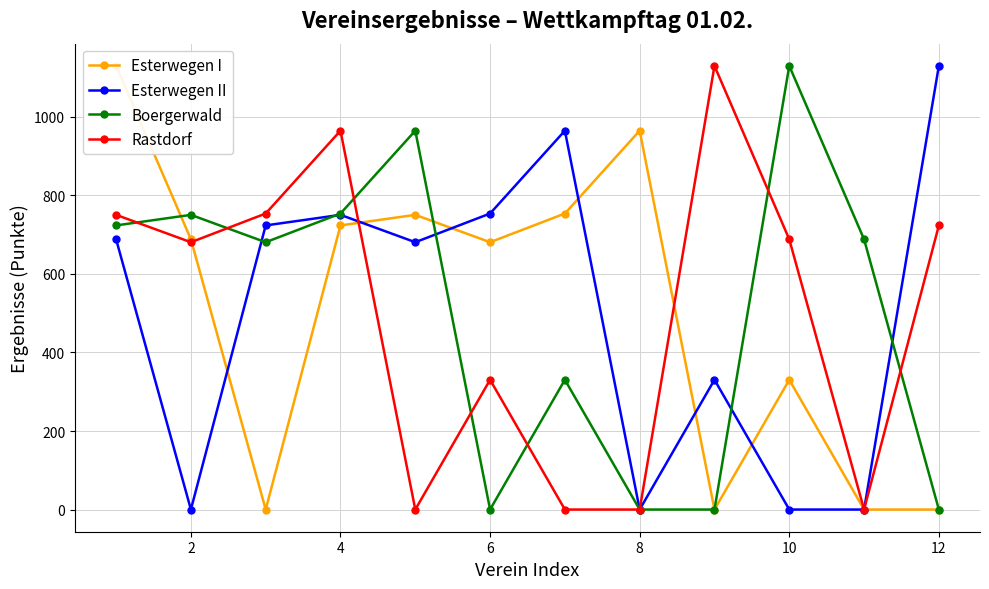

Which series has the largest total across all categories?

Esterwegen I